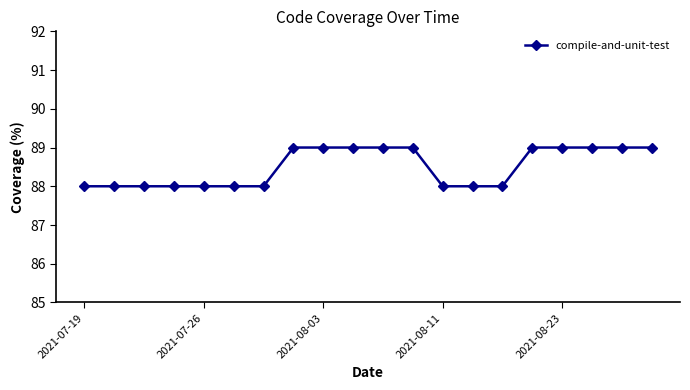

What is the value of the 5th point from the left?

88